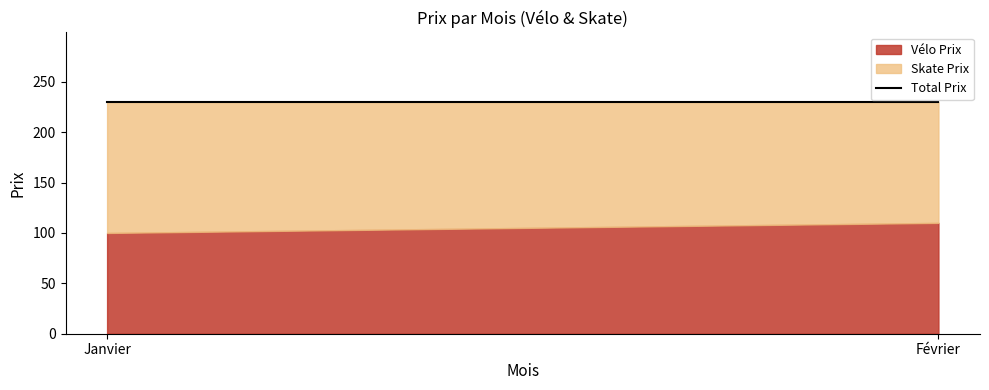

Which category has the lowest value across all series?

Janvier